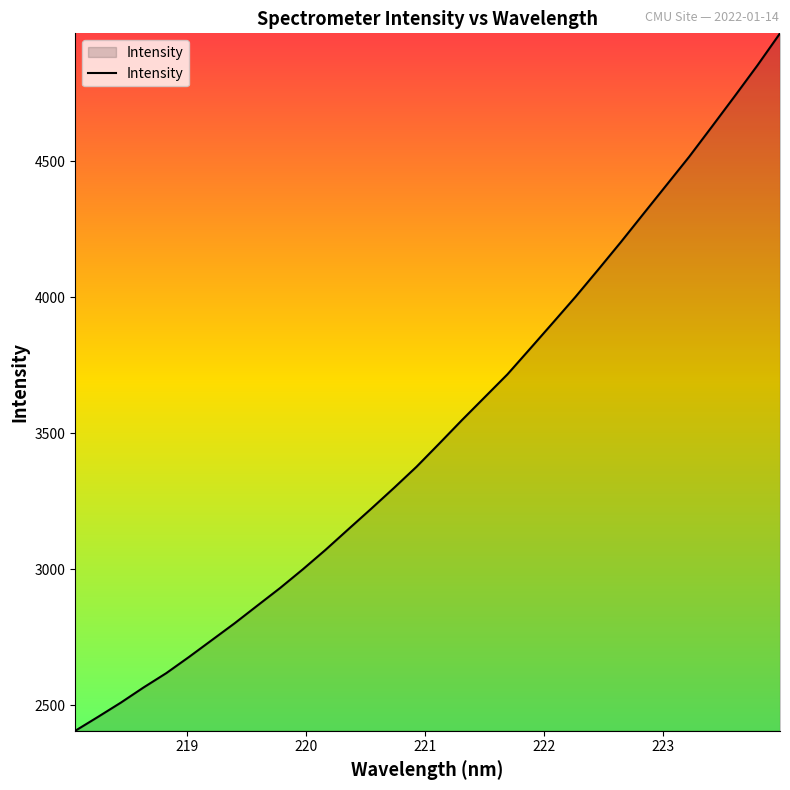

What is the smallest value displayed?

2406.4